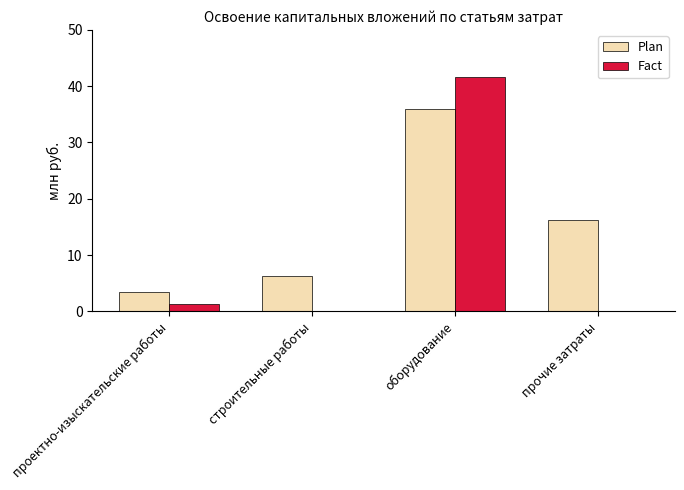

What is the approximate value of Fact at проектно-изыскательские работы?

1.2